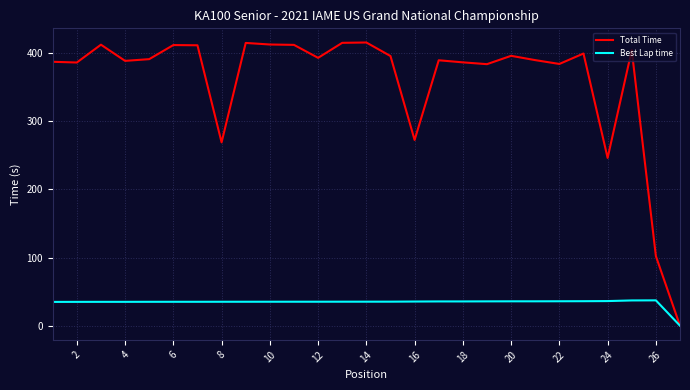

What are all the series names shown in the legend?

Total Time, Best Lap time